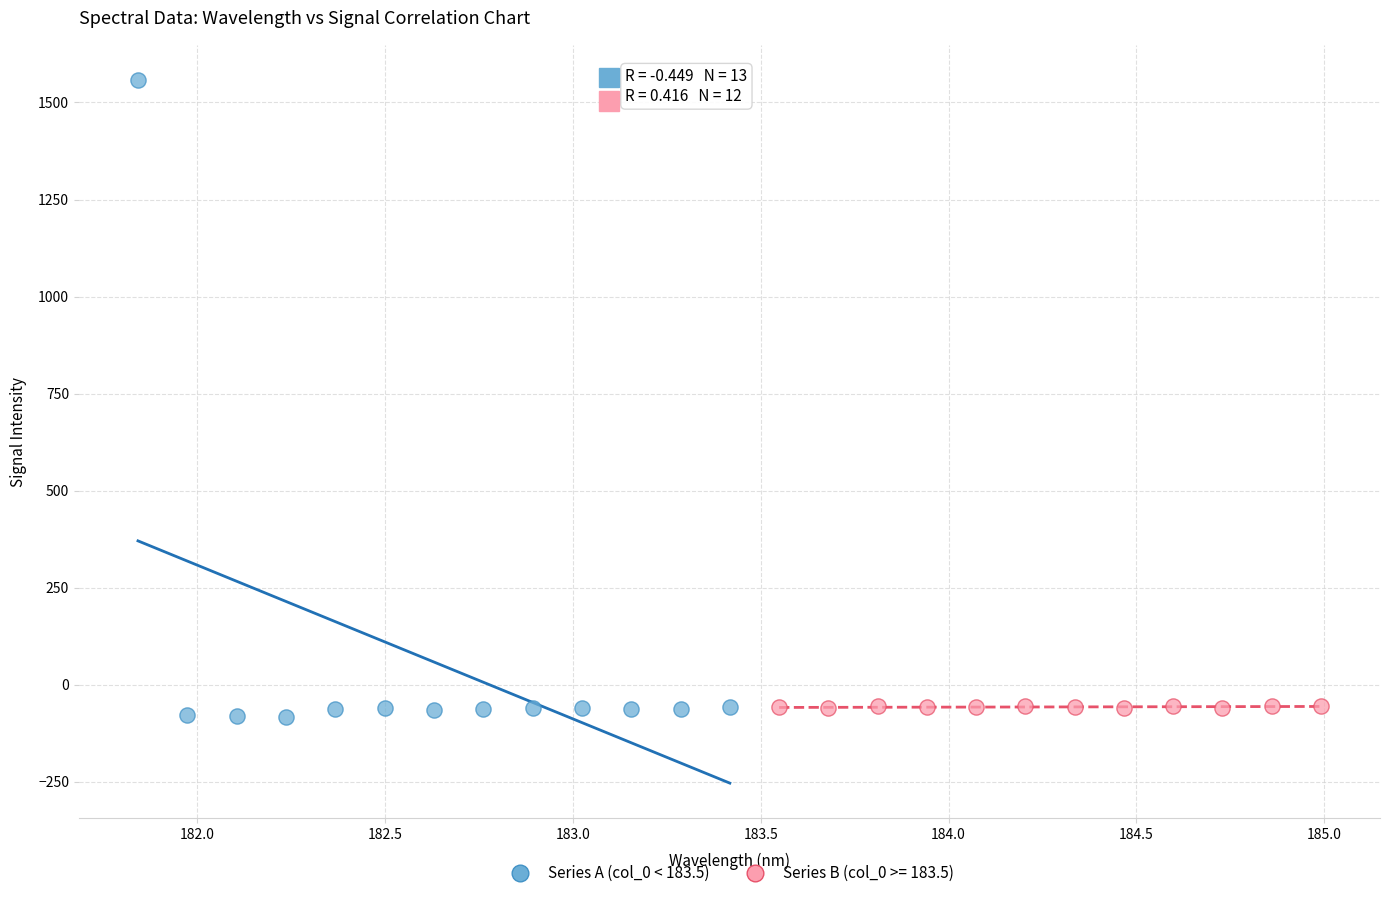

Which series has the widest spread of Y values?

Series A (col_0 < 183.5)